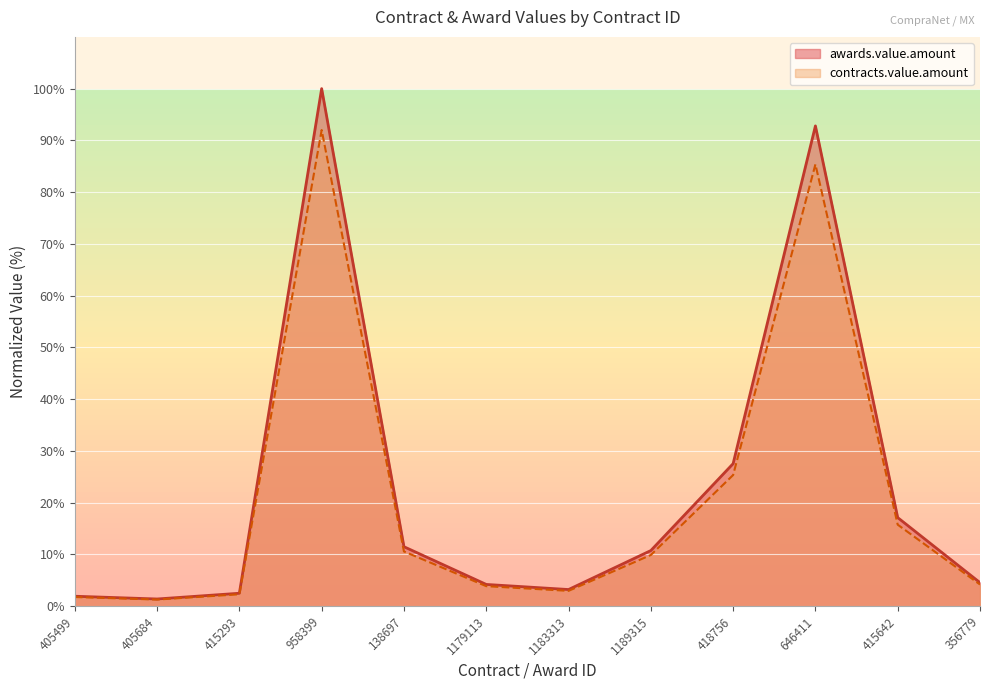

What is the label of the 5th point from the left?

138697